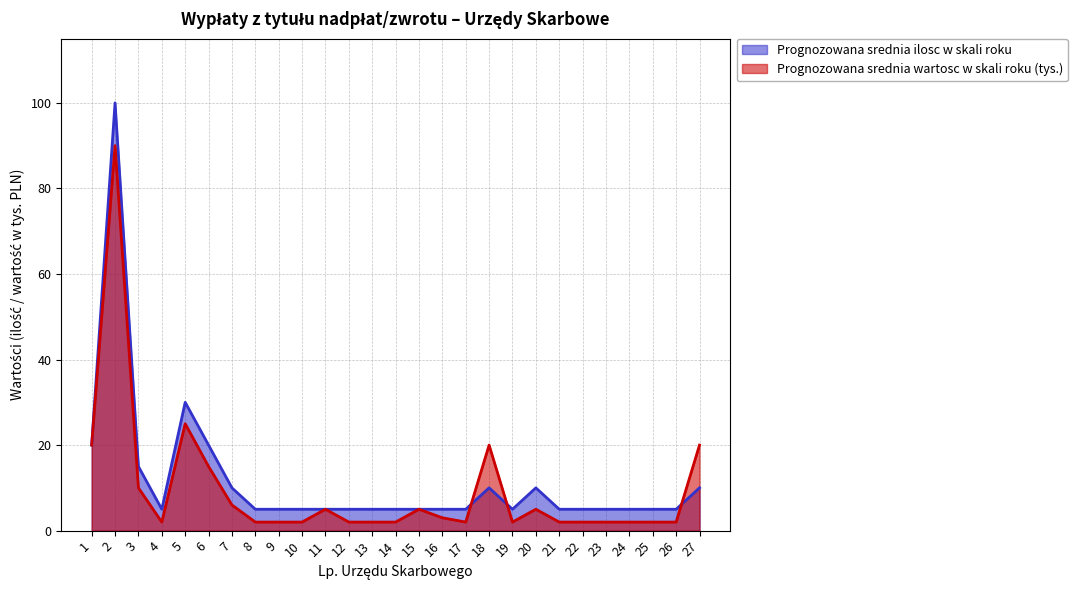

What is the minimum value for Prognozowana srednia wartosc w skali roku (tys.)?

2